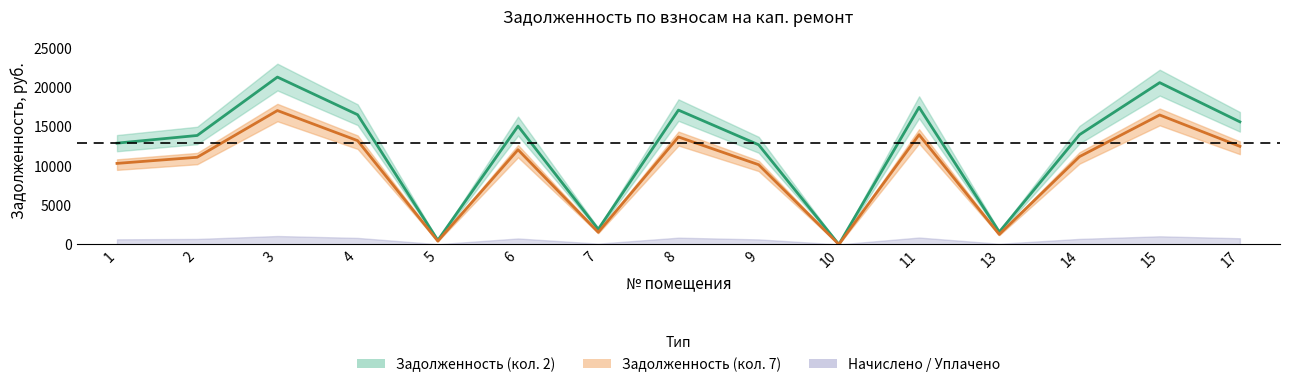

Count the number of categories in the chart.

15